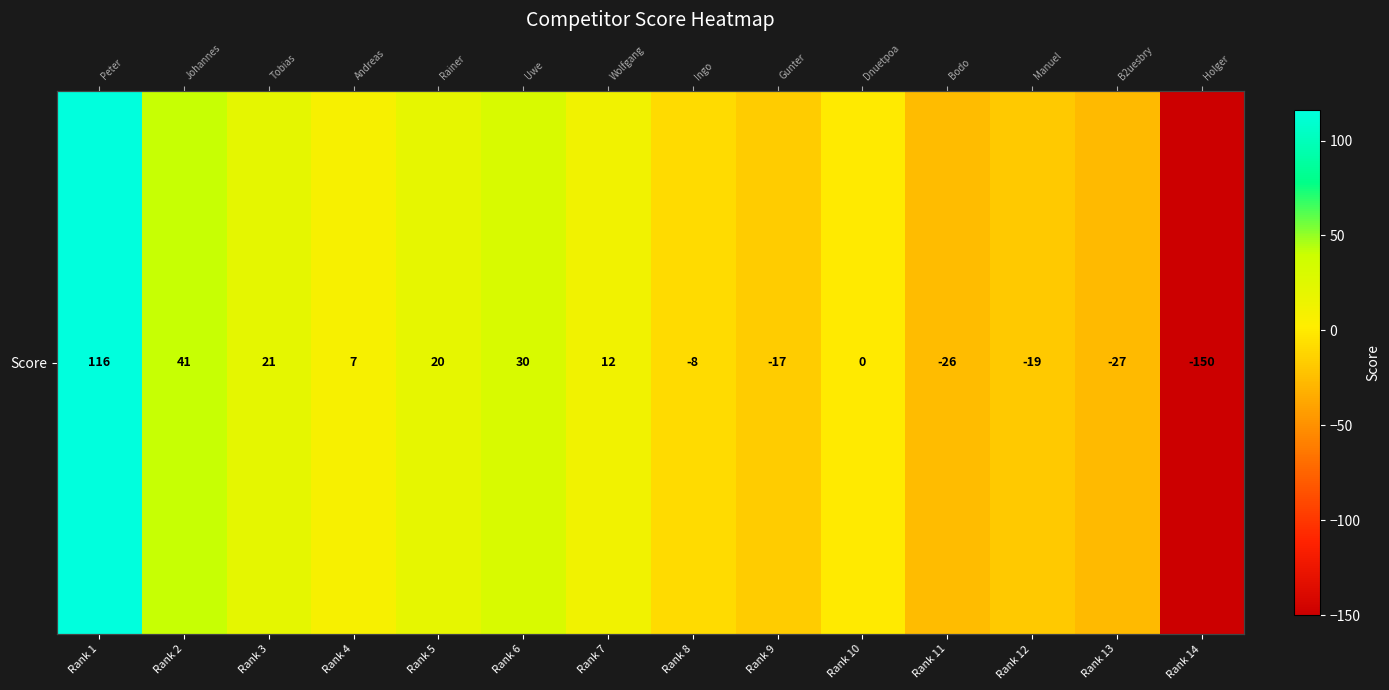

Reading left to right, what are all the values shown in this chart?

Rank 1=116	Rank 2=41	Rank 3=21	Rank 4=7	Rank 5=20	Rank 6=30	Rank 7=12	Rank 8=-8	Rank 9=-17	Rank 10=0	Rank 11=-26	Rank 12=-19	Rank 13=-27	Rank 14=-150